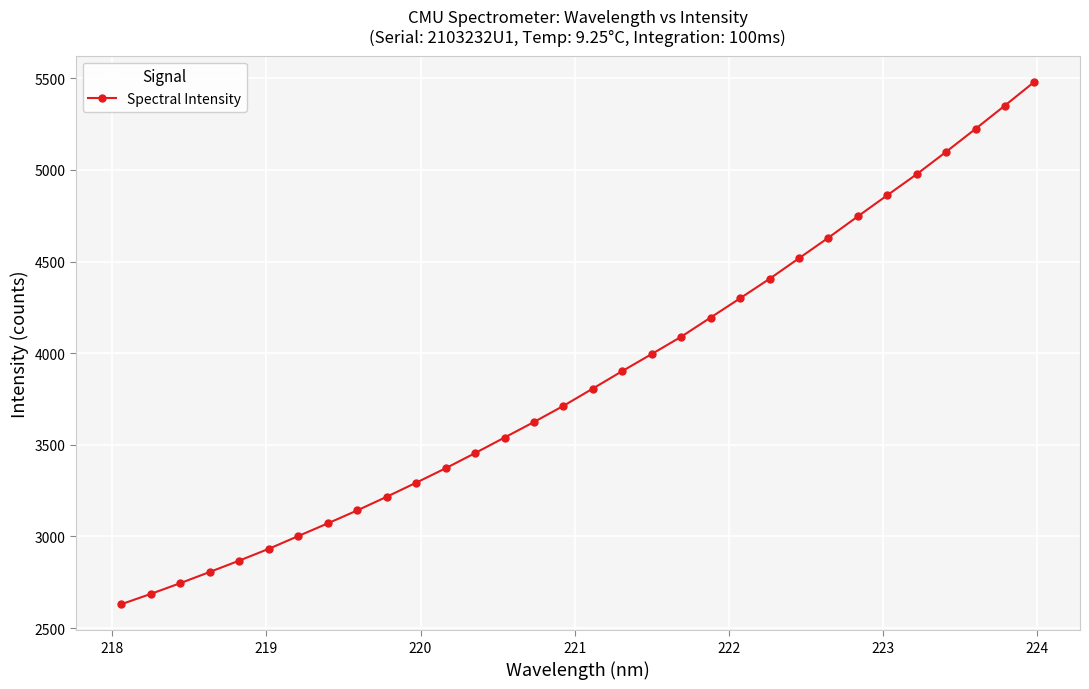

What is the value of the 23rd point from the left?

4405.6